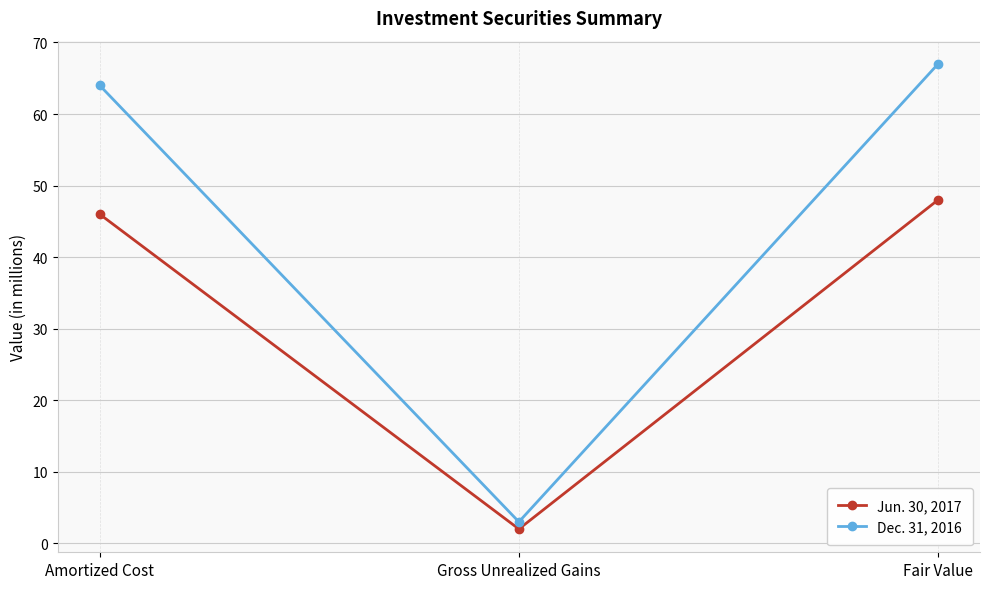

True or false: Jun. 30, 2017 has a value of 2 at Gross Unrealized Gains.

True